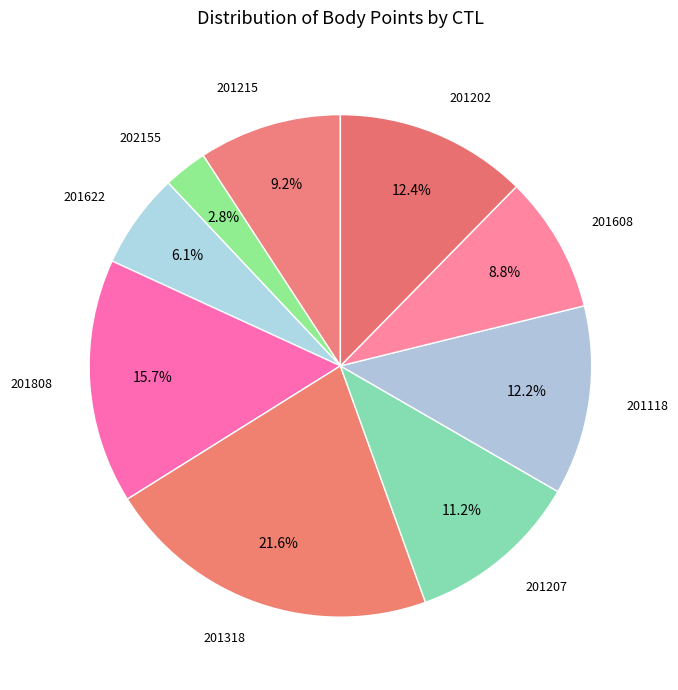

How many segments does this pie chart have?

9